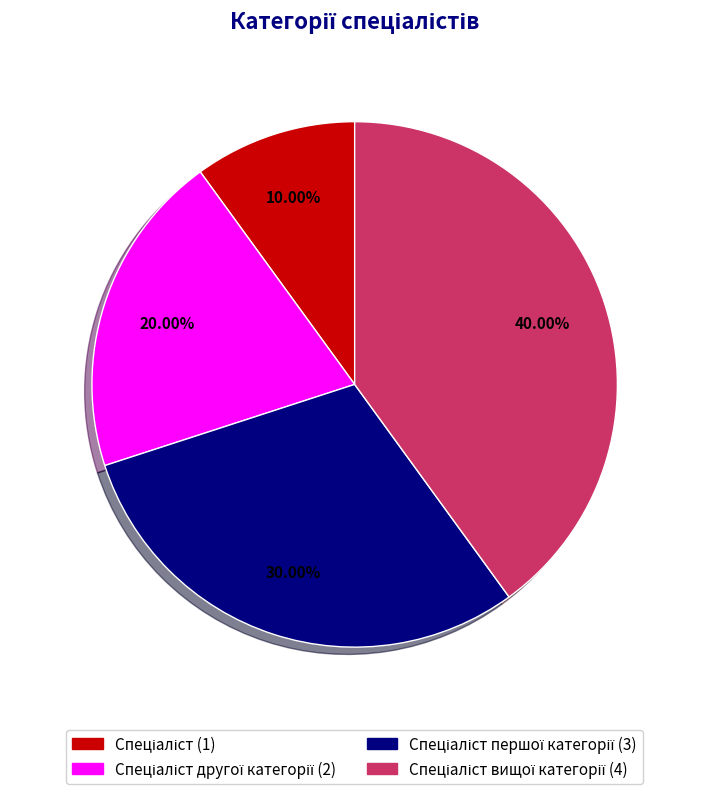

Is there a majority slice in this chart?

No